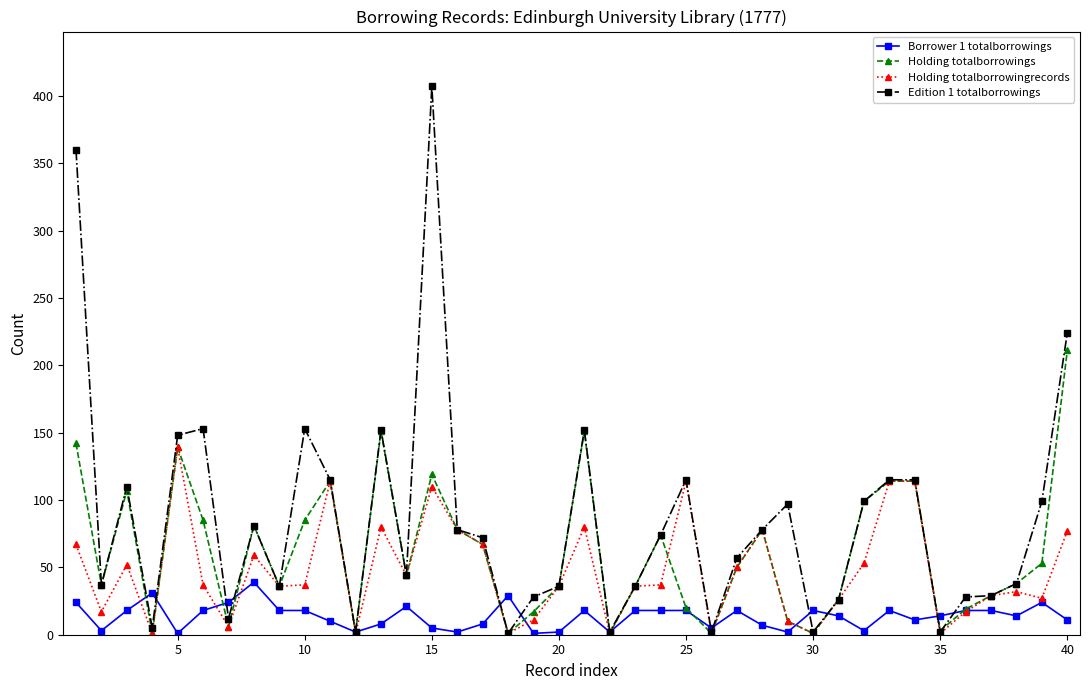

Which series has the largest total across all categories?

Edition 1 totalborrowings